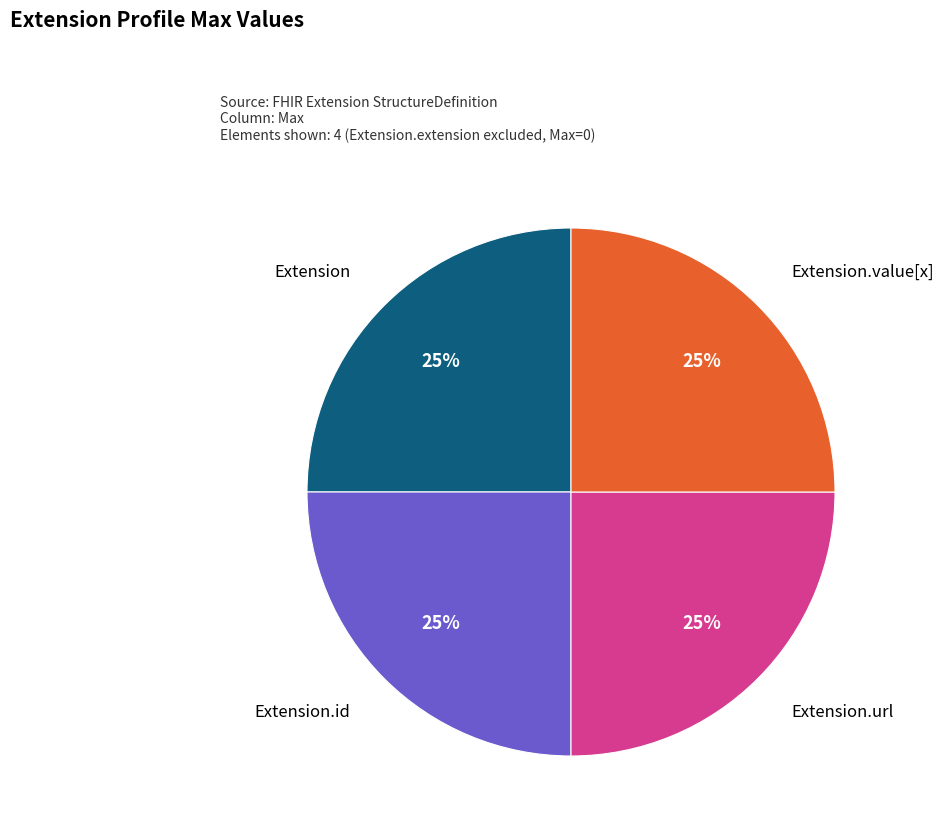

How many slices are in this pie chart?

4